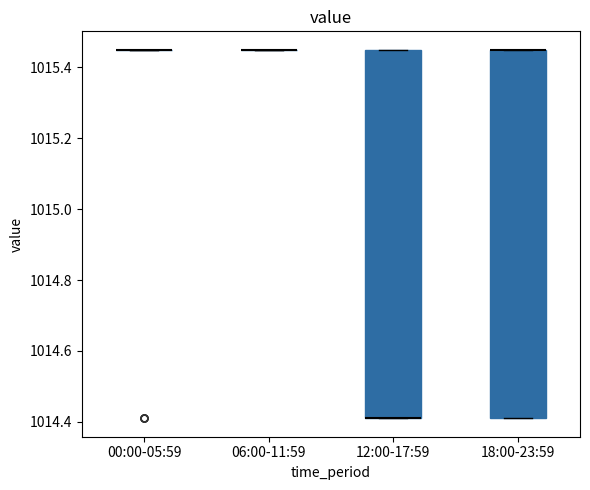

Reading left to right, read every box against the y-axis: the position of its median line, the range the box covers, and the ends of its whiskers. The values are not printed on the chart, so give them approximately, as read against the axis.

00:00-05:59: box collapsed to a line at 1015.46, whiskers 1015.46 to 1015.46
06:00-11:59: box collapsed to a line at 1015.46, whiskers 1015.46 to 1015.46
12:00-17:59: median 1014.42 (drawn on the box's lower edge), box 1014.42 to 1015.46, whiskers 1014.42 to 1015.46
18:00-23:59: median 1015.46 (drawn on the box's upper edge), box 1014.42 to 1015.46, whiskers 1014.42 to 1015.46